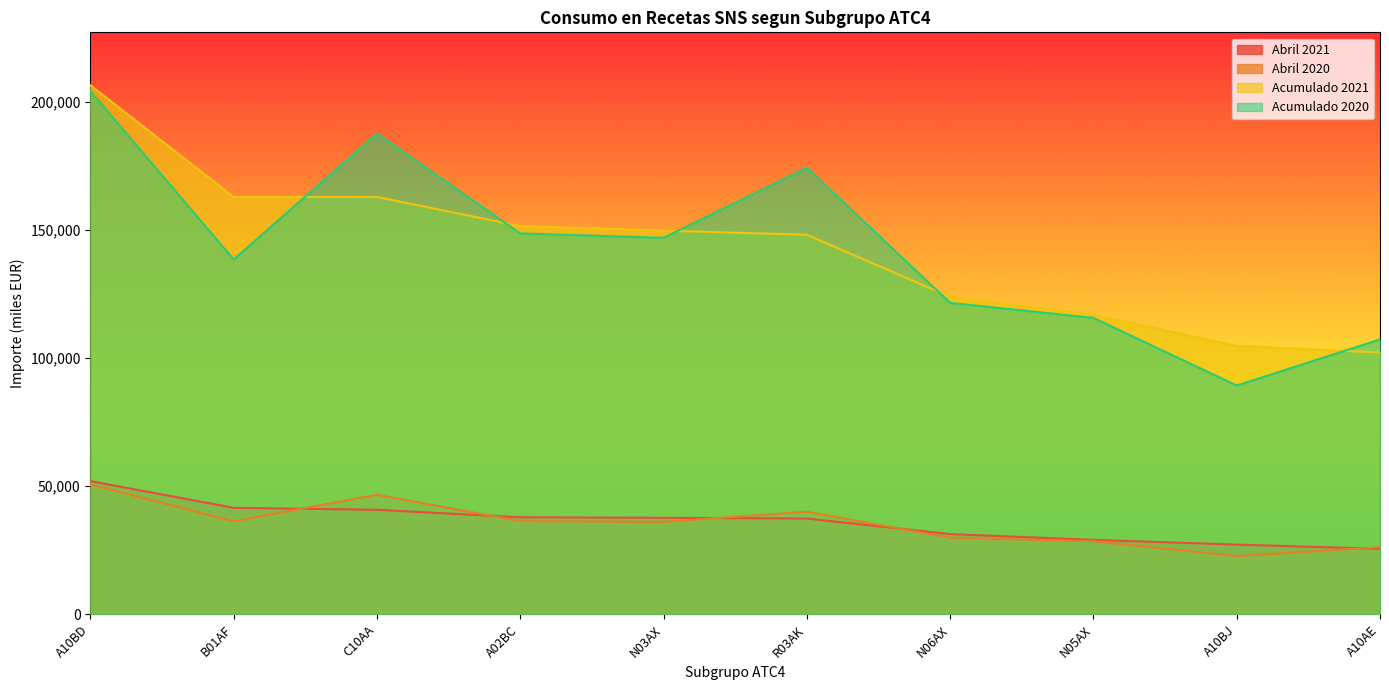

At which label is Acumulado 2020 closest to 146734?

N03AX